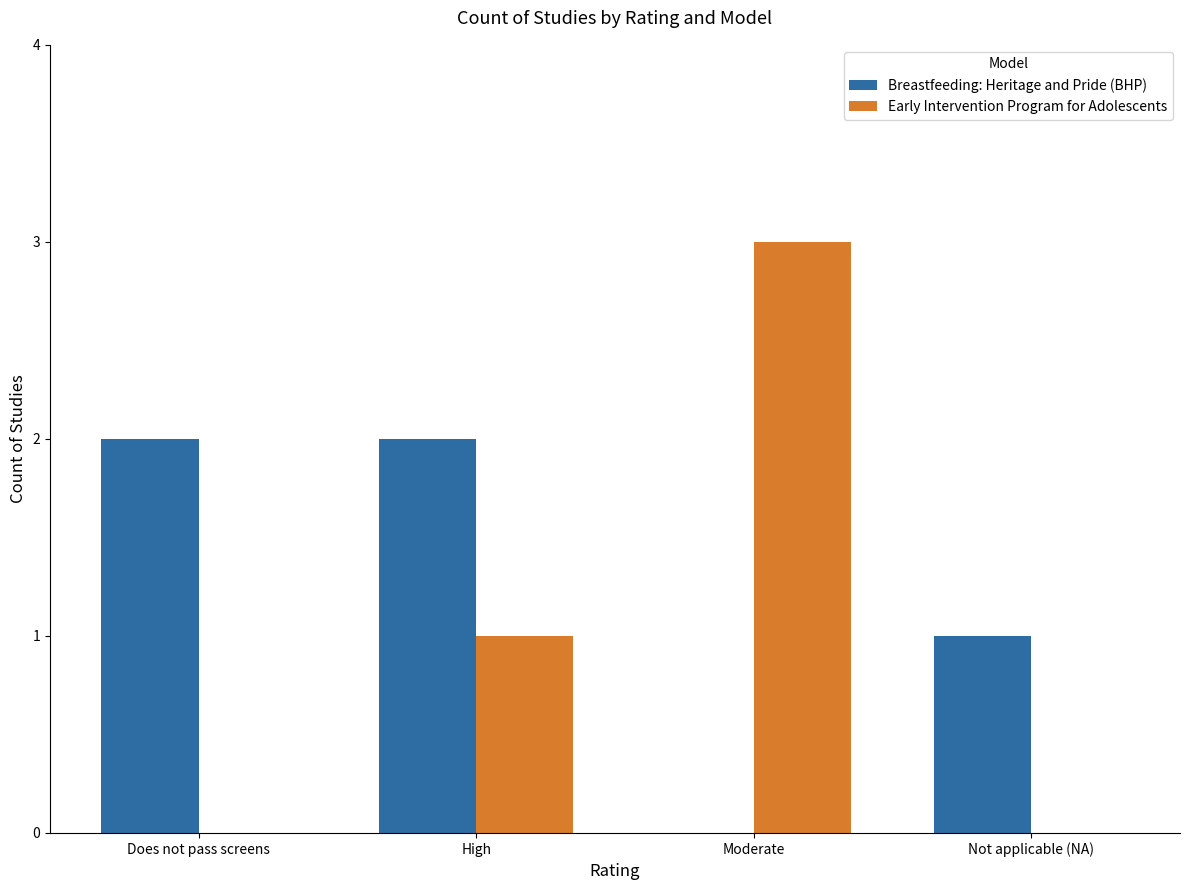

The value of Early Intervention Program for Adolescents at Does not pass screens is 0. True or false?

True